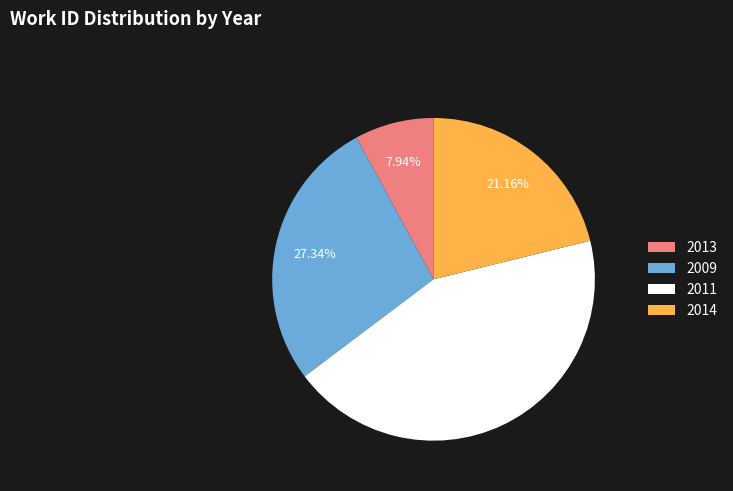

Between 2013 and 2011, which is larger?

2011